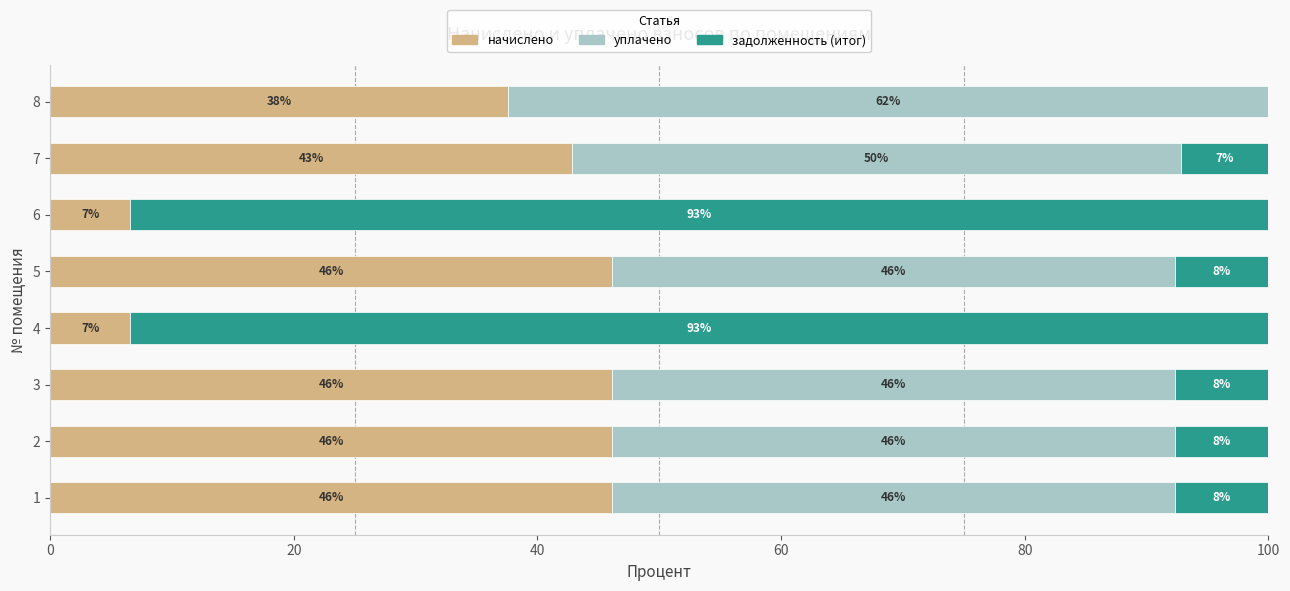

What is the total value across all series at 5?

100.0